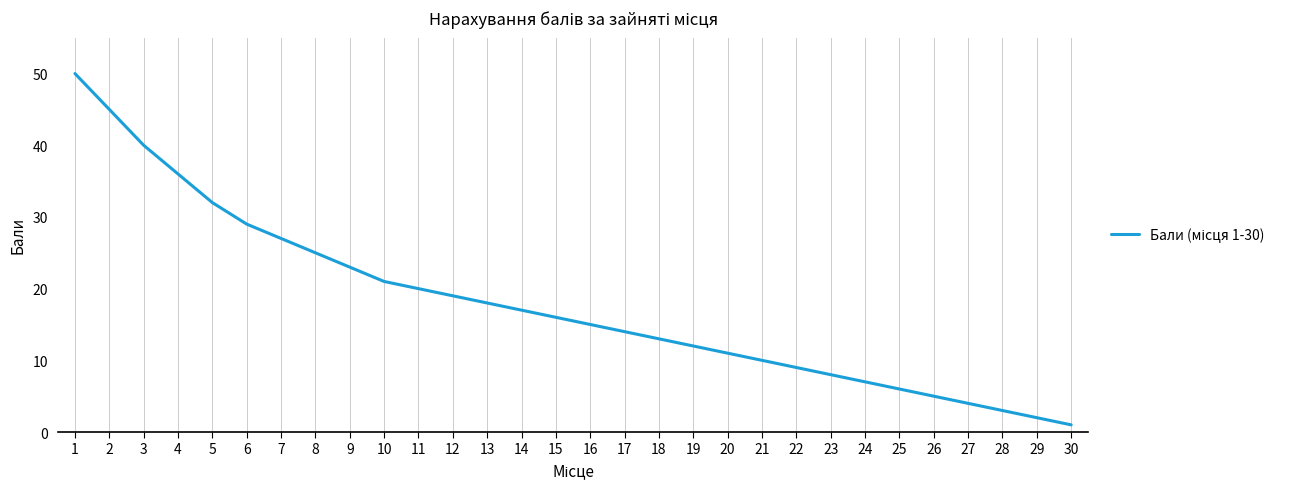

What is the change in value from 5 to 21?

-22